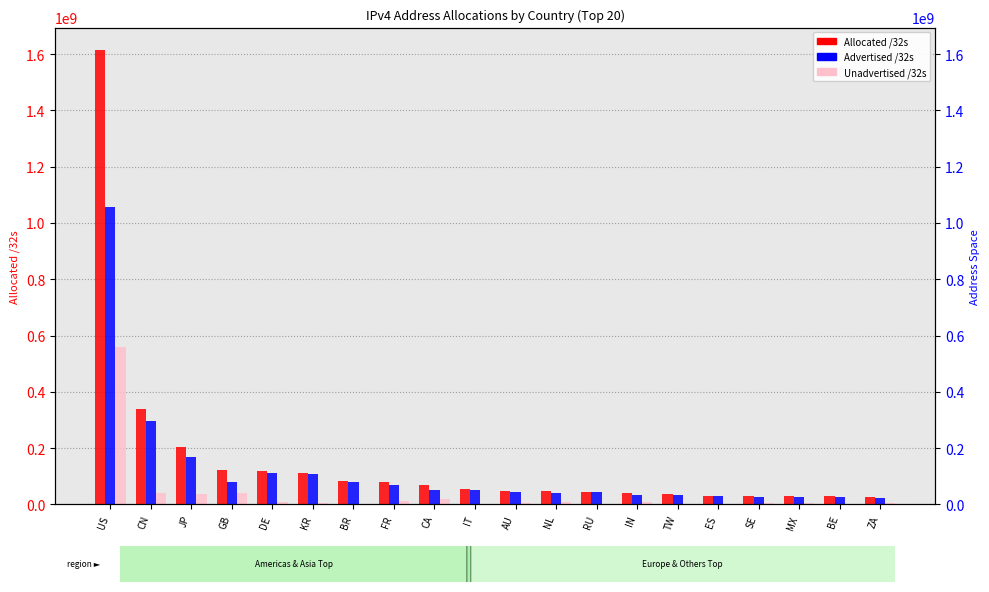

Reading left to right, list all the values displayed in this chart.

Allocated /32s: US=1613730560	CN=338097920	JP=203387648	GB=122255384	DE=118904960	KR=112423424	BR=82732288	FR=80099888	CA=70246400	IT=53950016	AU=48625920	NL=46869472	RU=45092096	IN=40713472	TW=35503360	ES=30043712	SE=29955432	MX=28817664	BE=28464768	ZA=27558400
Advertised /32s: US=1055903616	CN=296908800	JP=166984964	GB=81015168	DE=112009728	KR=106717632	BR=80595968	FR=69290752	CA=50208256	IT=51353856	AU=42170544	NL=39691296	RU=42525184	IN=33385728	TW=34278912	ES=29357056	SE=26869760	MX=24428352	BE=26883072	ZA=22970112
Unadvertised /32s: US=557826944	CN=41189120	JP=36402684	GB=41240216	DE=6895232	KR=5705792	BR=2136320	FR=10809136	CA=20038144	IT=2596160	AU=6455376	NL=7178176	RU=2566912	IN=7327744	TW=1224448	ES=686656	SE=3085672	MX=4389312	BE=1581696	ZA=4588288